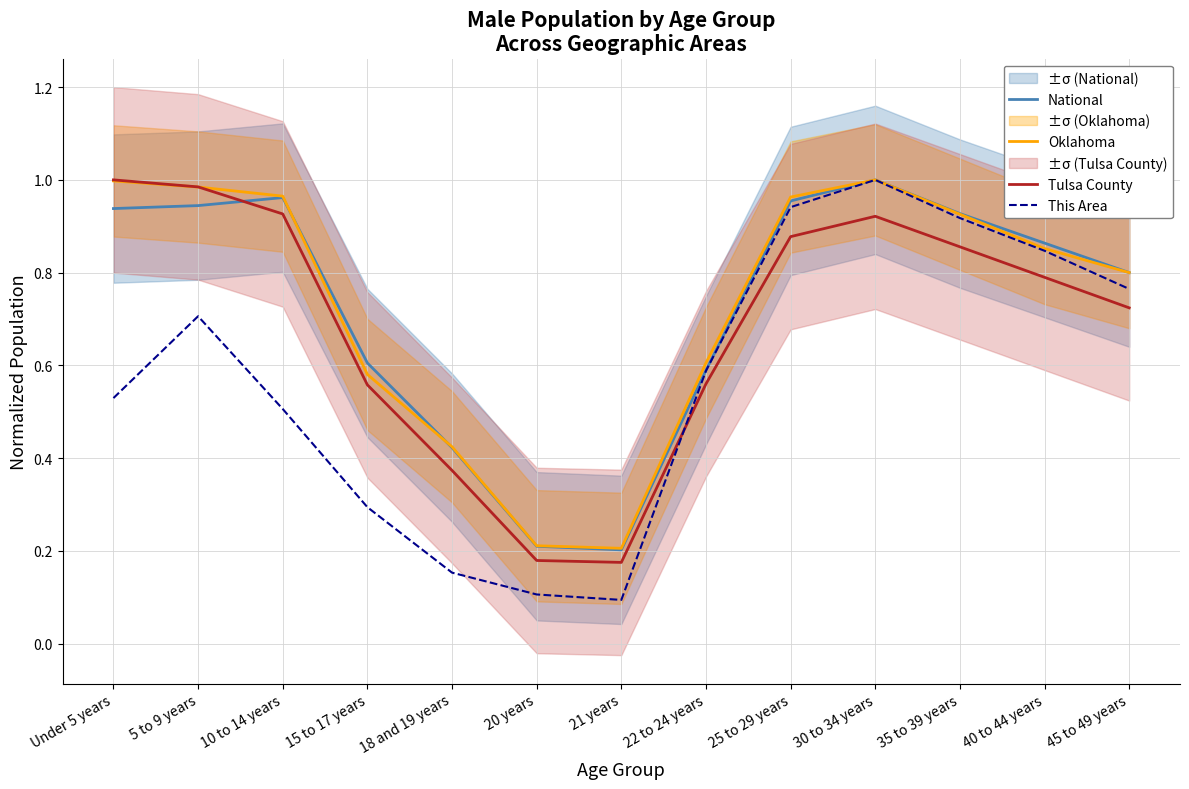

Does the chart display data point markers on the line(s)?

No